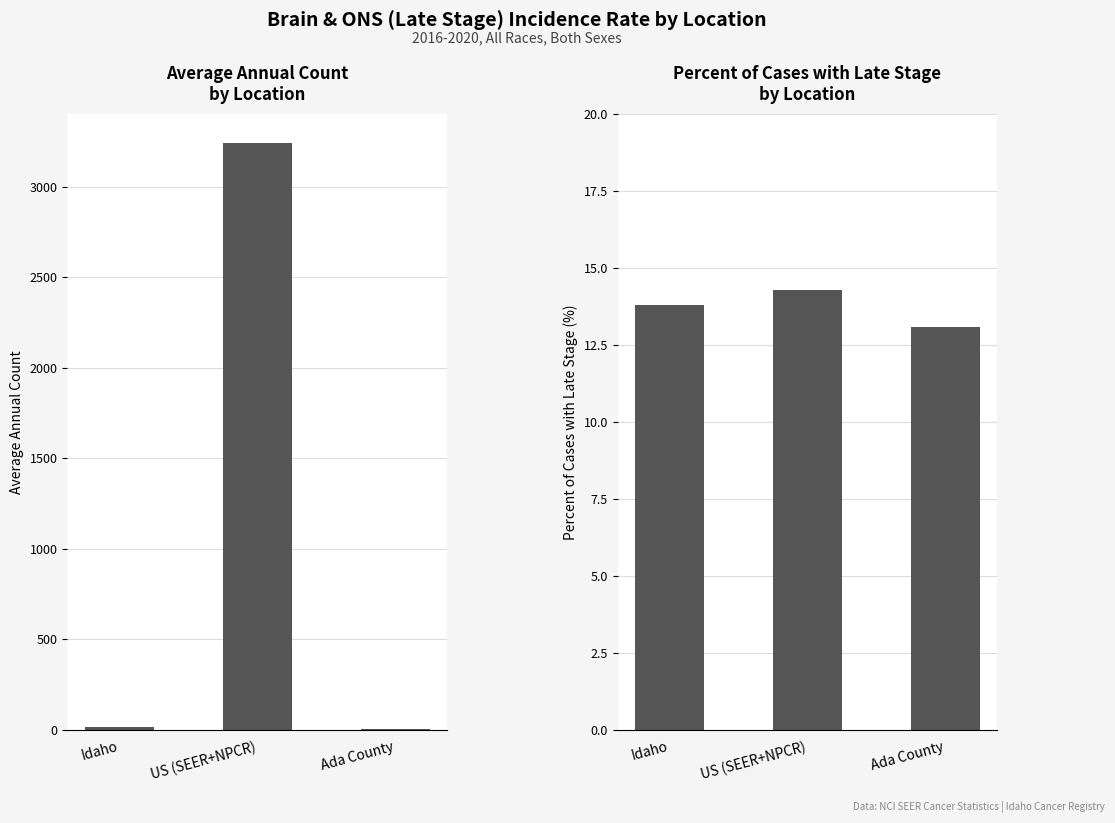

Which series has the largest range (max minus min)?

Average Annual Count